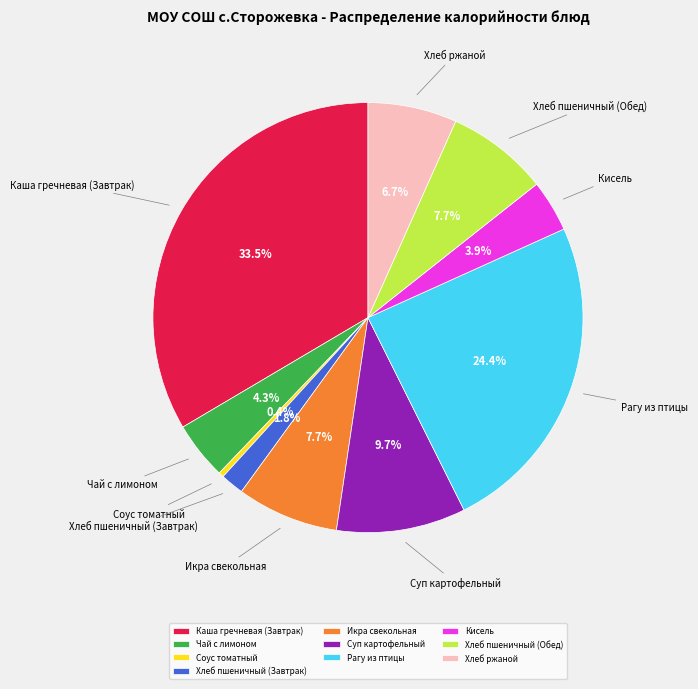

To the nearest percent, what percentage of the pie is Хлеб пшеничный (Завтрак)?

2%